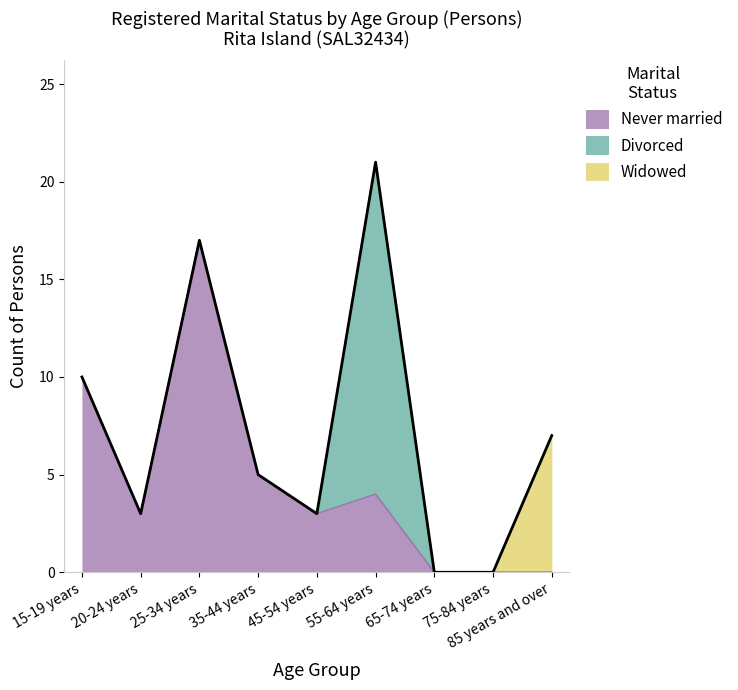

True or false: Never married and Widowed cross at least once.

False